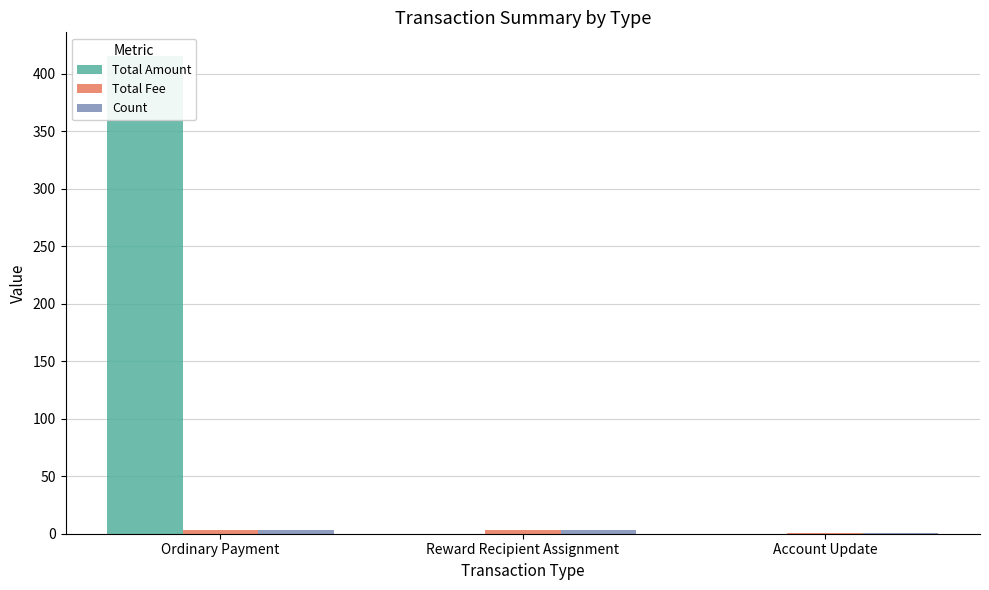

Which series has the largest total across all categories?

Total Amount